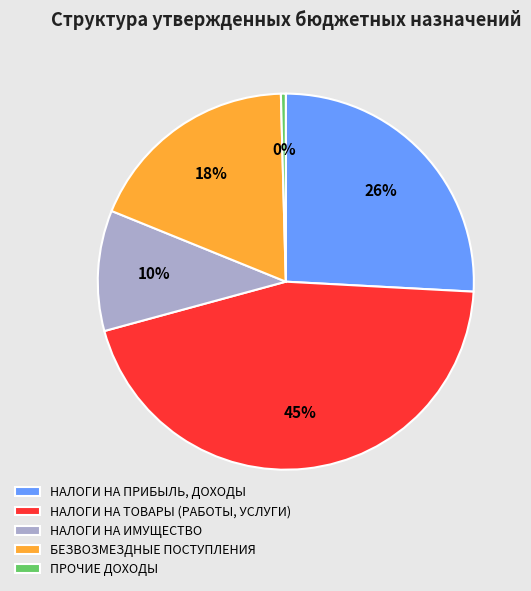

Is there a majority slice in this chart?

No